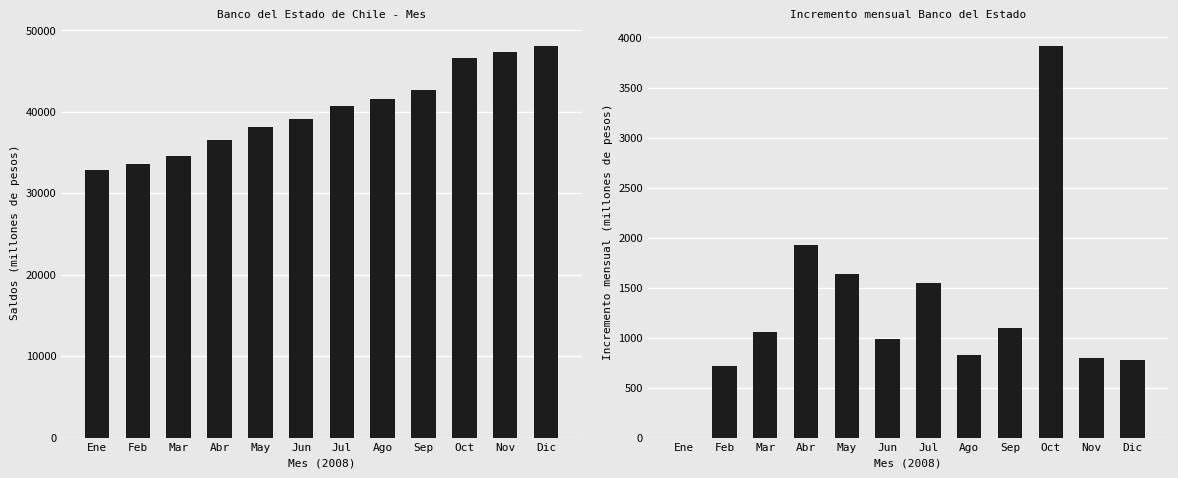

The Banco del Estado series shows 52704 at Ene. True or false?

False